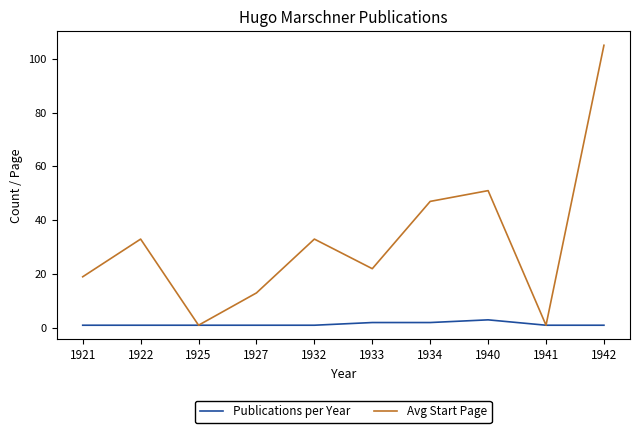

Reading left to right, extract all data points from this chart.

Publications per Year: 1	1	1	1	1	2	2	3	1	1
Avg Start Page: 19	33	1	13	33	22	47	51	1	105